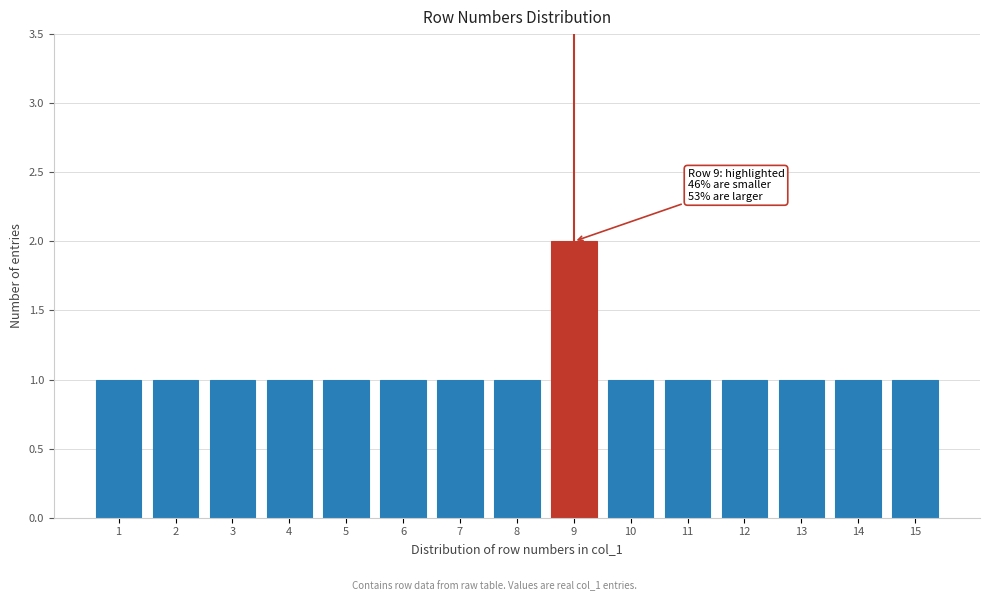

Reading left to right, list all the values displayed in this chart.

1=1	2=1	3=1	4=1	5=1	6=1	7=1	8=1	9=2	10=1	11=1	12=1	13=1	14=1	15=1